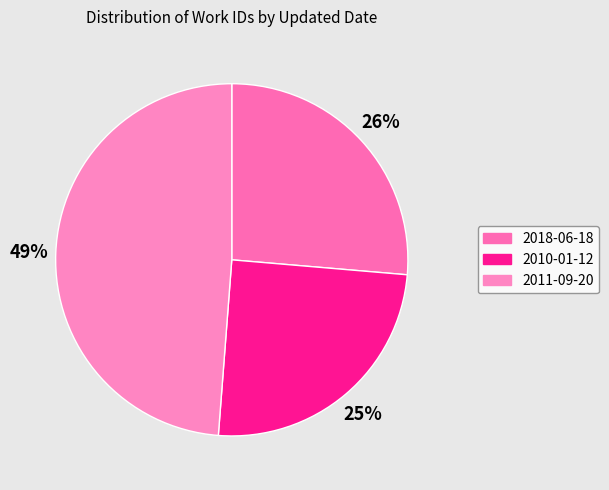

The 2018-06-18 slice represents 35% of the pie. True or false?

False